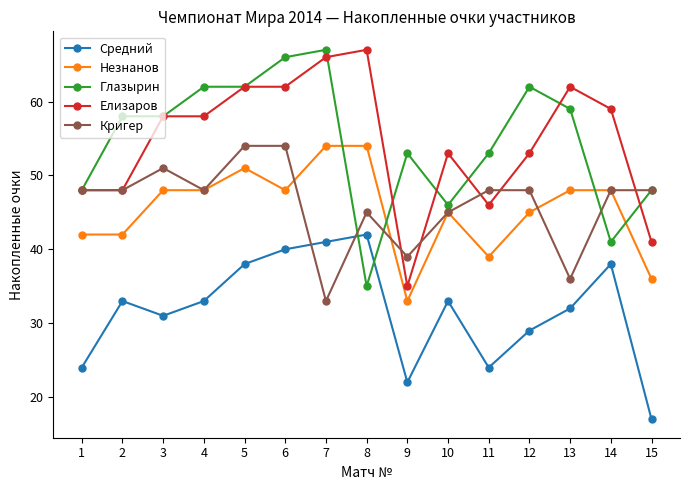

What is the sum of the Средний values at 4 and 3?

64